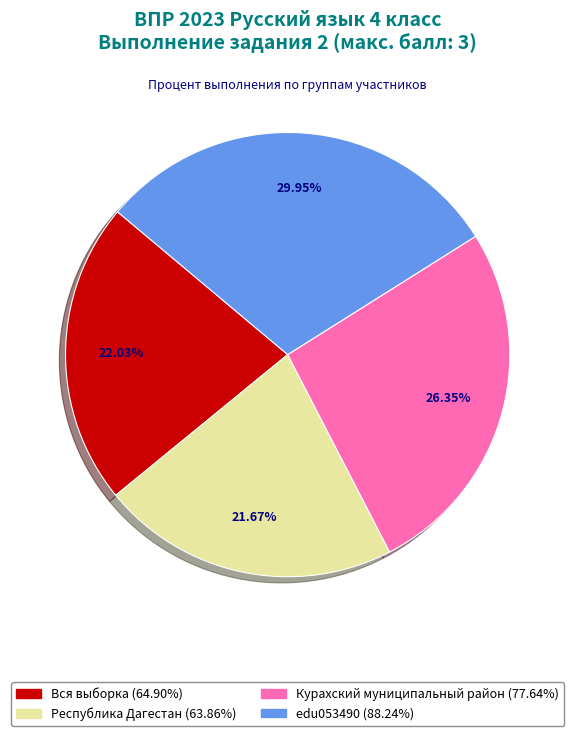

Combined, do Курахский муниципальный район and Вся выборка account for over 50%?

No